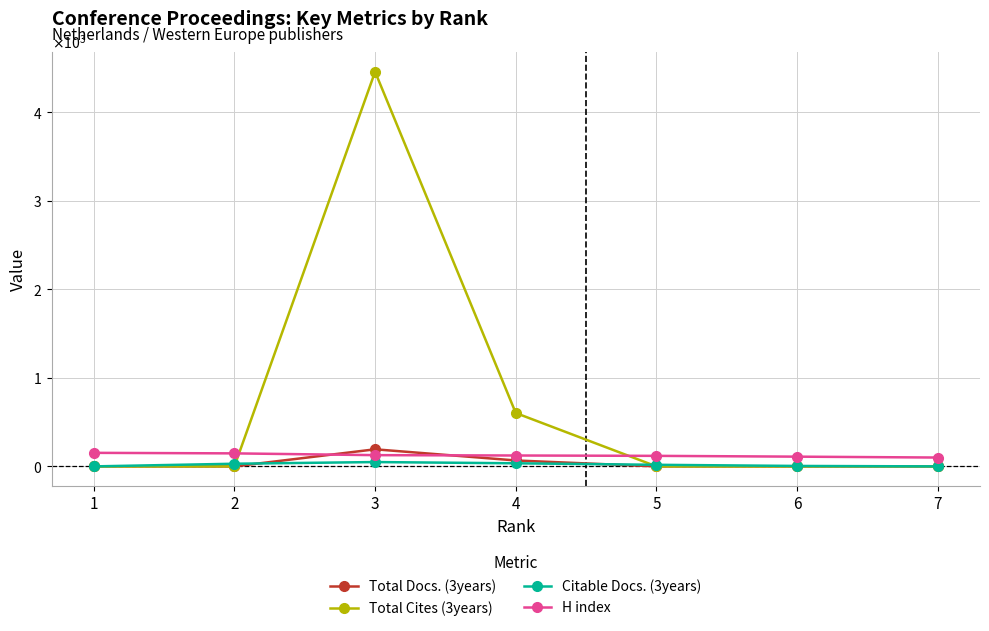

The value of Total Docs. (3years) at 6 is -60. True or false?

False